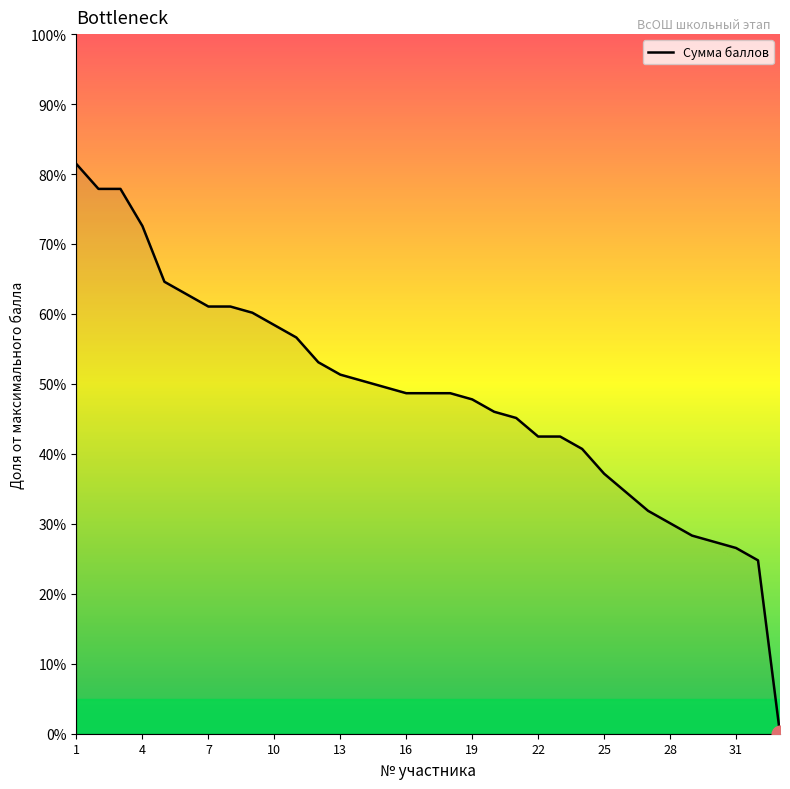

What is the greatest value displayed?

81.4